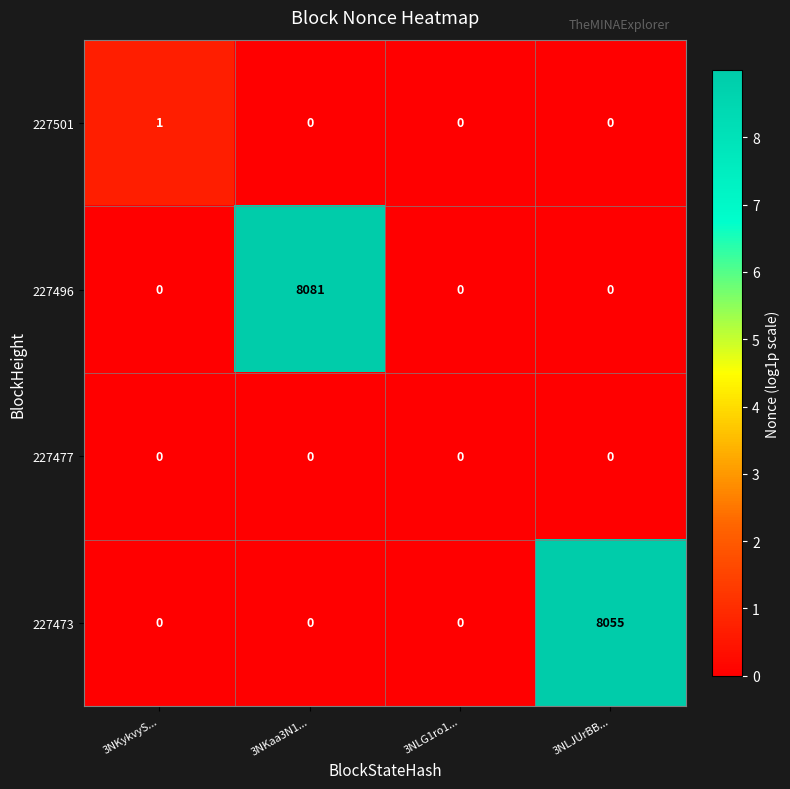

Between 3NKykvyS... and 3NLG1ro1..., which series saw the biggest shift?

227501